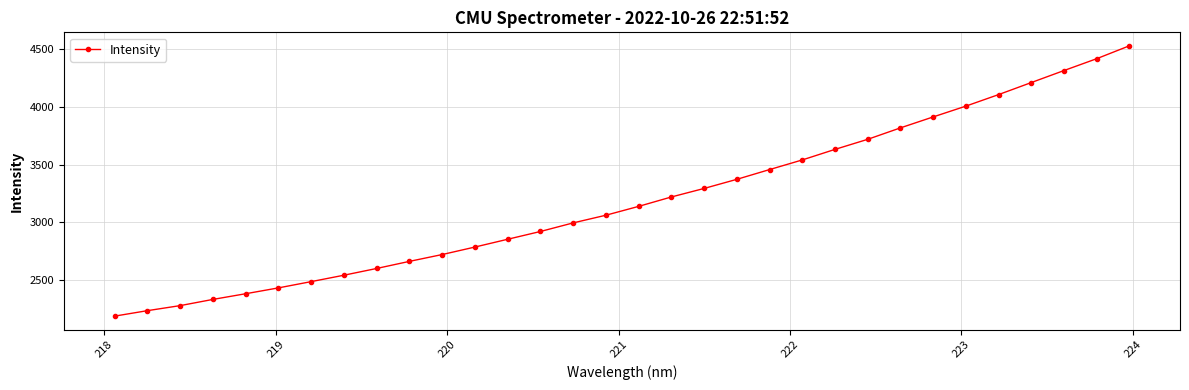

What is the minimum value shown in the chart?

2185.0